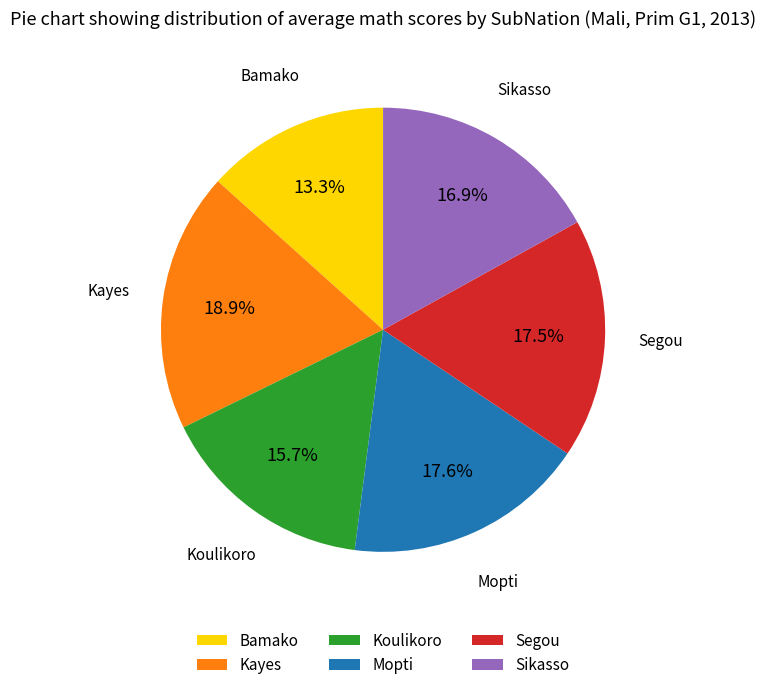

How many segments does this pie chart have?

6